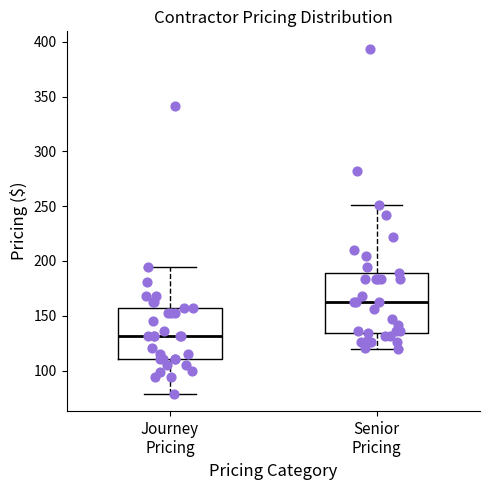

Reading left to right, transcribe this box plot: for each box, give where its median line is, the range the box spans, and where its two whiskers end, as read against the y-axis. The values are not printed on the chart, so give them approximately, as read against the axis.

Journey Pricing: median 130, box 110 to 160, whiskers 80 to 195
Senior Pricing: median 165, box 135 to 190, whiskers 120 to 250